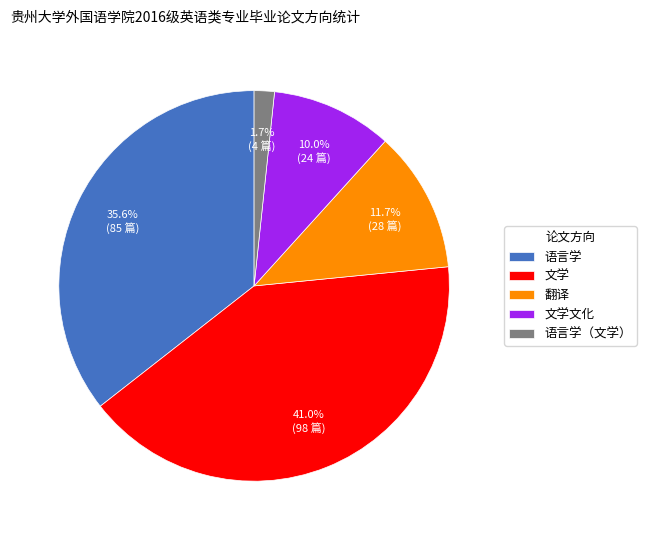

Does 文学 account for over 50% of the chart?

No